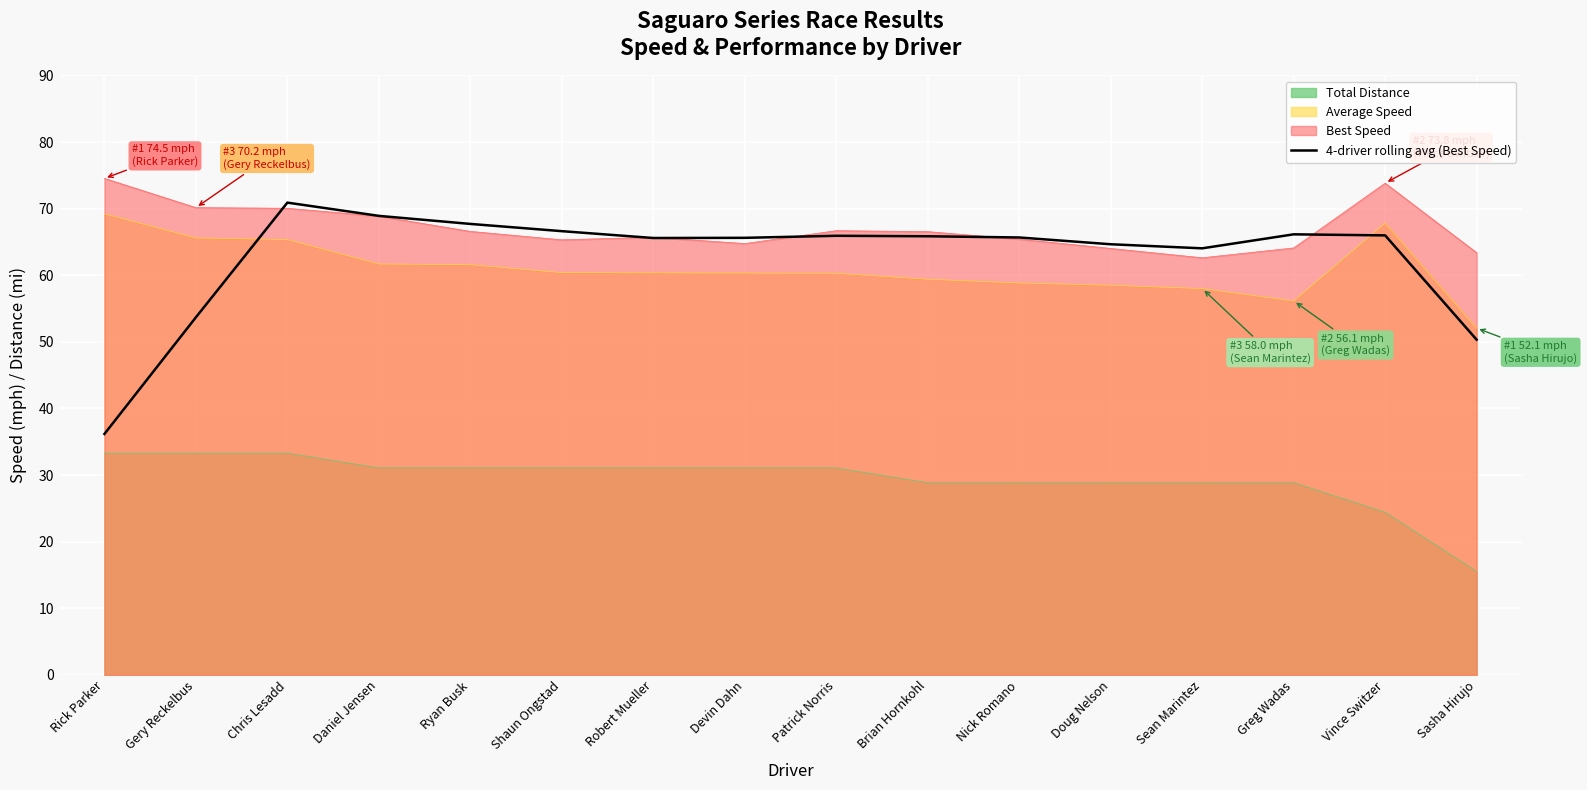

Does the chart display data point markers on the line(s)?

No